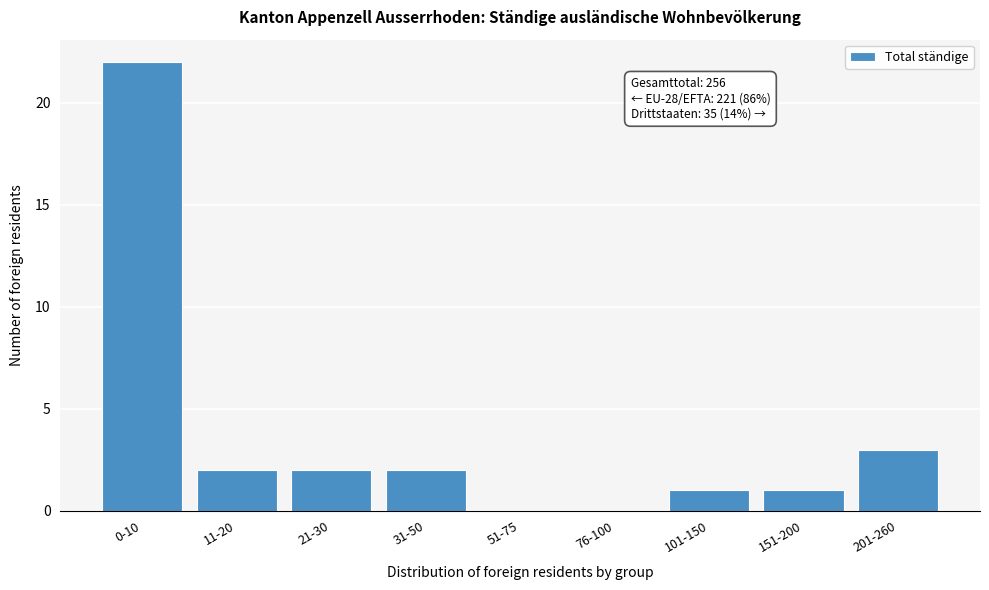

Reading right to left, extract all data points from this chart.

201-260=3	151-200=1	101-150=1	76-100=0	51-75=0	31-50=2	21-30=2	11-20=2	0-10=22